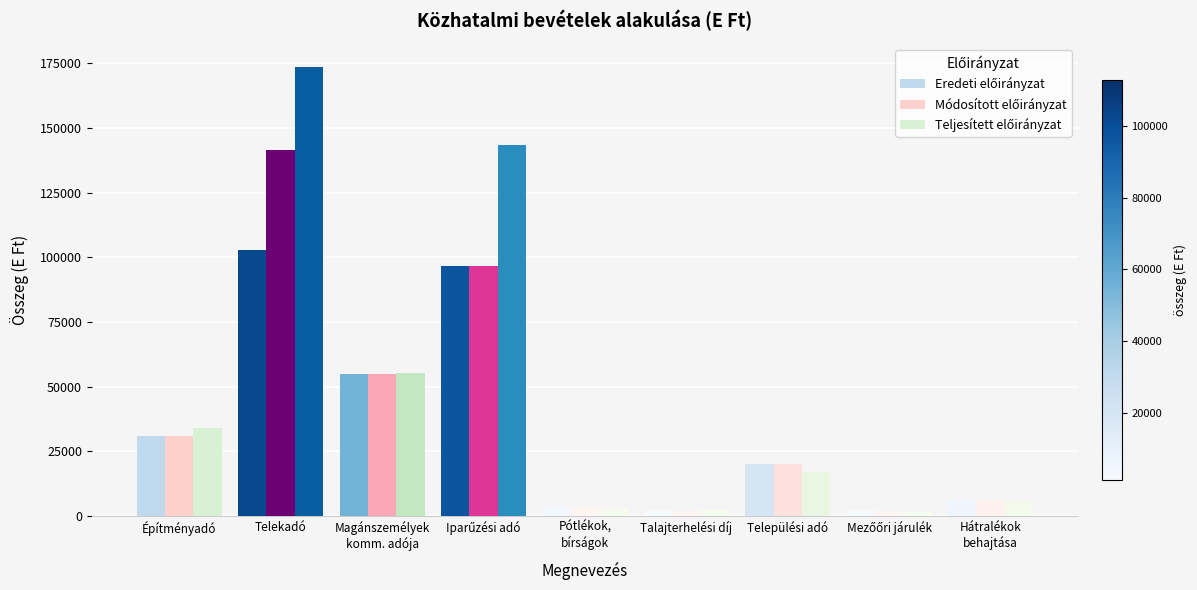

At which category is the sum across all series the highest?

Telekadó